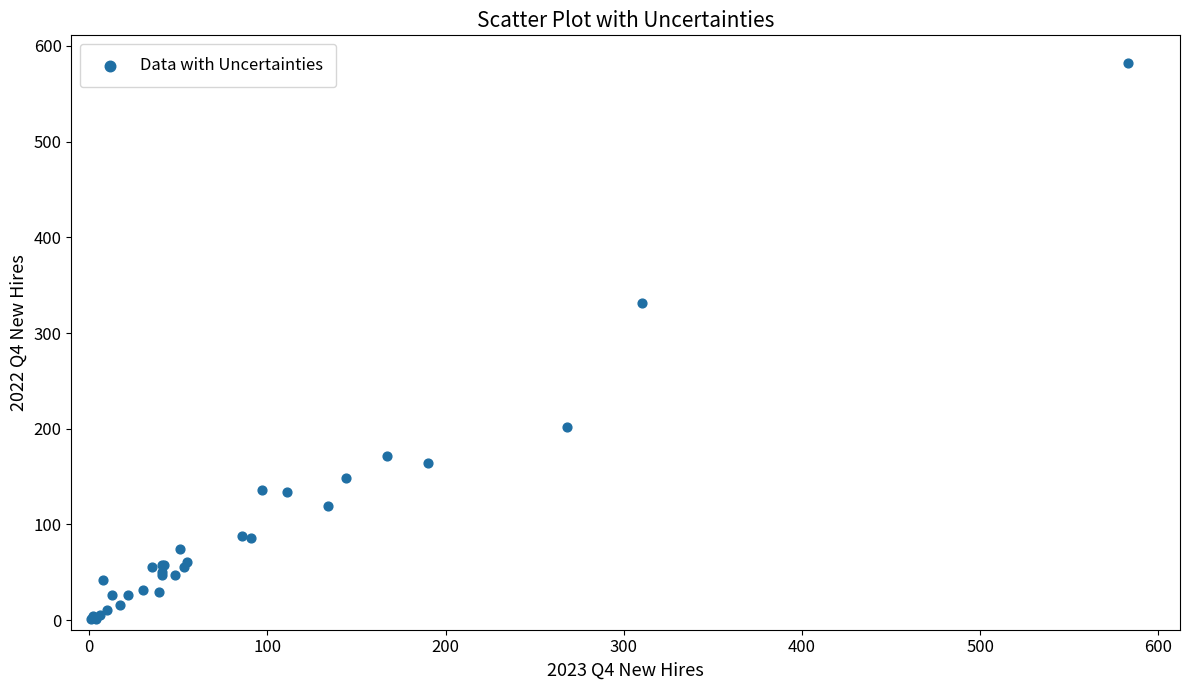

What Y value in the scatter plot is closest to 291?

331